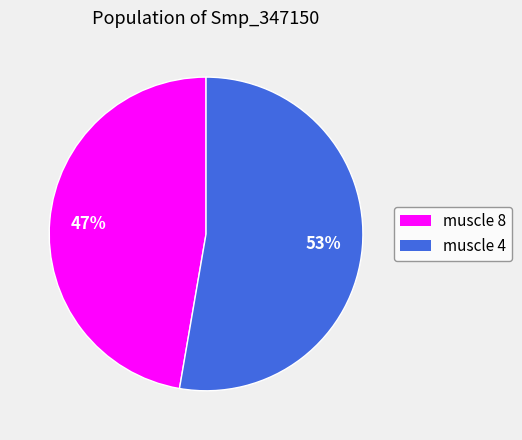

To the nearest percent, what portion does muscle 4 represent?

53%